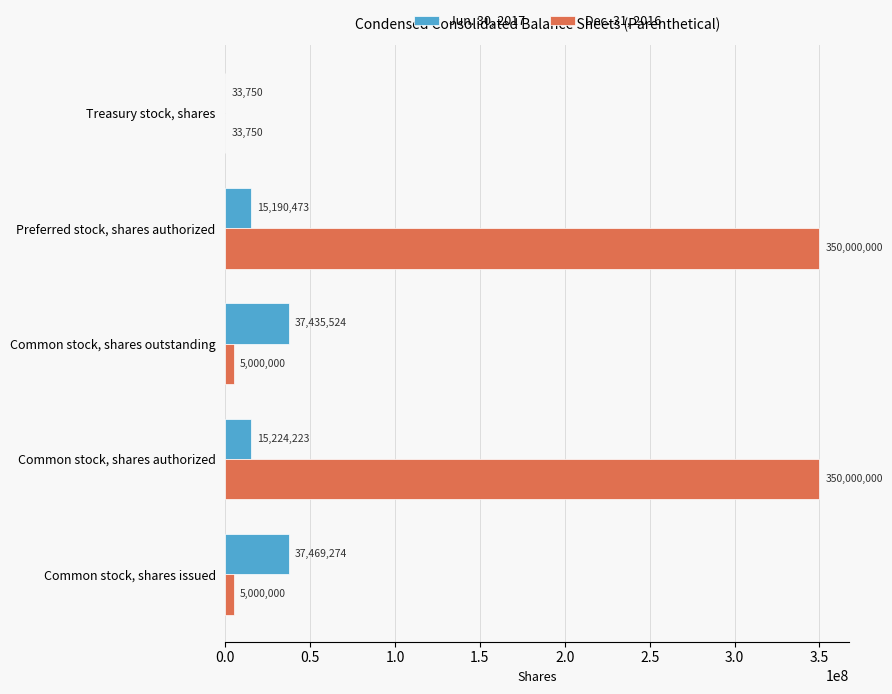

Count the number of data series in this chart.

2